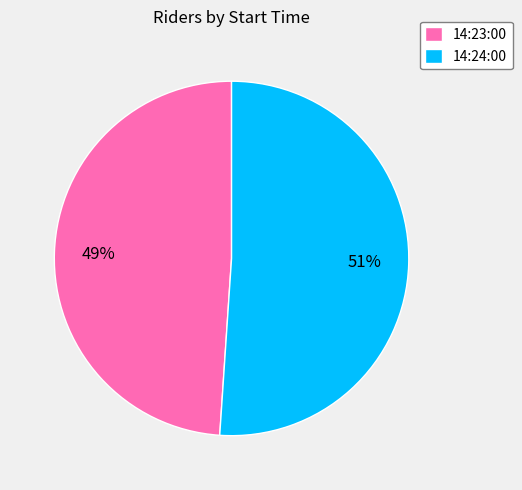

To the nearest percent, what is the combined percentage of 14:24:00 and 14:23:00?

100%